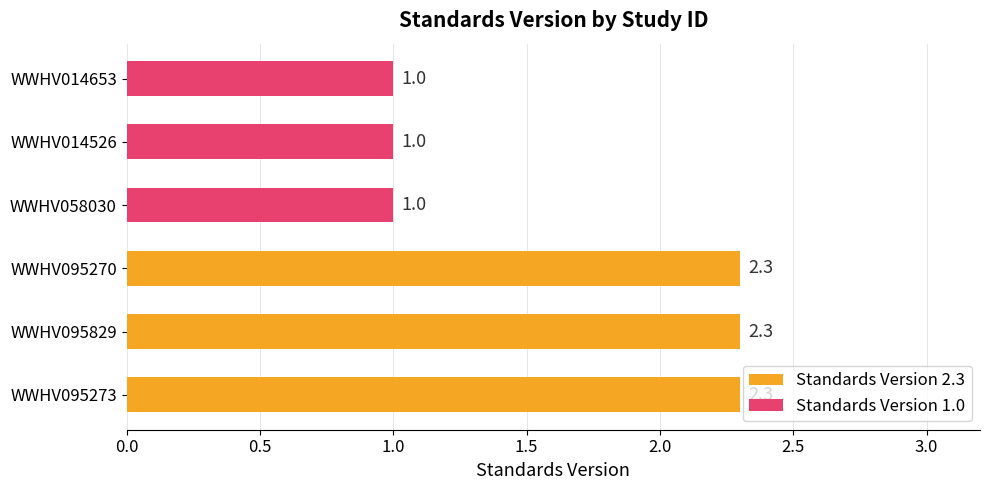

What is the minimum value shown in the chart?

1.0